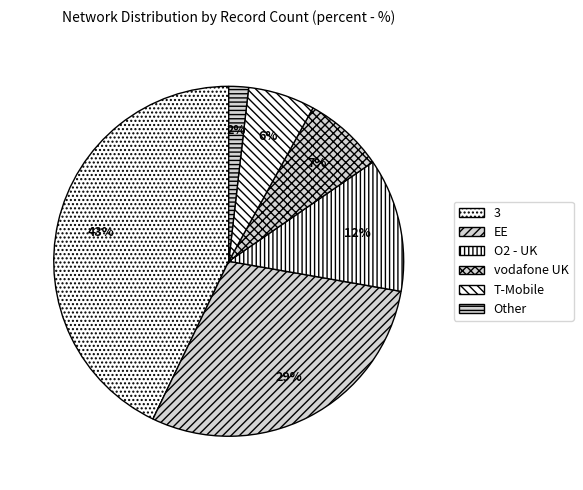

How many slices are in this pie chart?

6